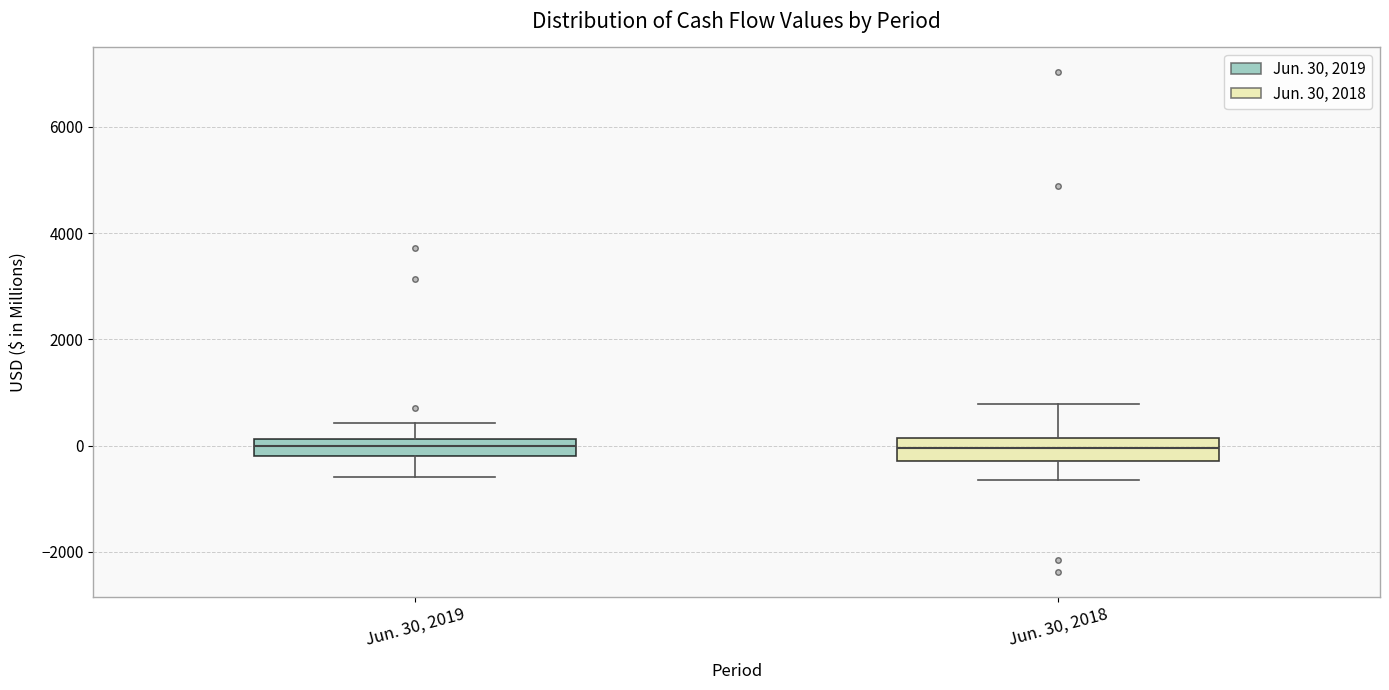

Reading left to right, transcribe this box plot: for each box, give where its median line is, the range the box spans, and where its two whiskers end, as read against the y-axis. The values are not printed on the chart, so give them approximately, as read against the axis.

Jun. 30, 2019: median 0, box -200 to 200, whiskers -600 to 400
Jun. 30, 2018: median 0, box -200 to 200, whiskers -600 to 800